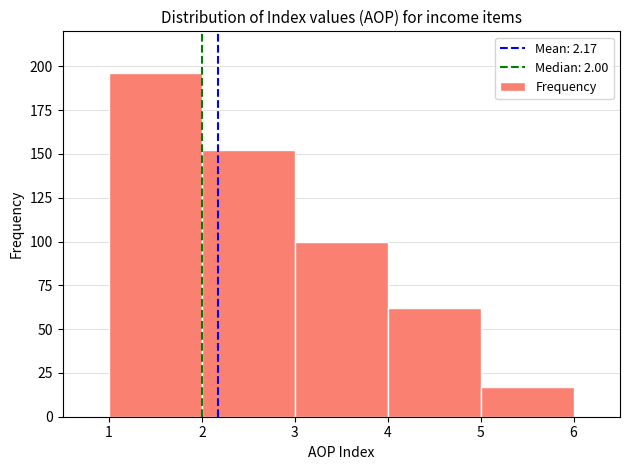

Over which range of the x-axis is the bar tallest?

1 to 2